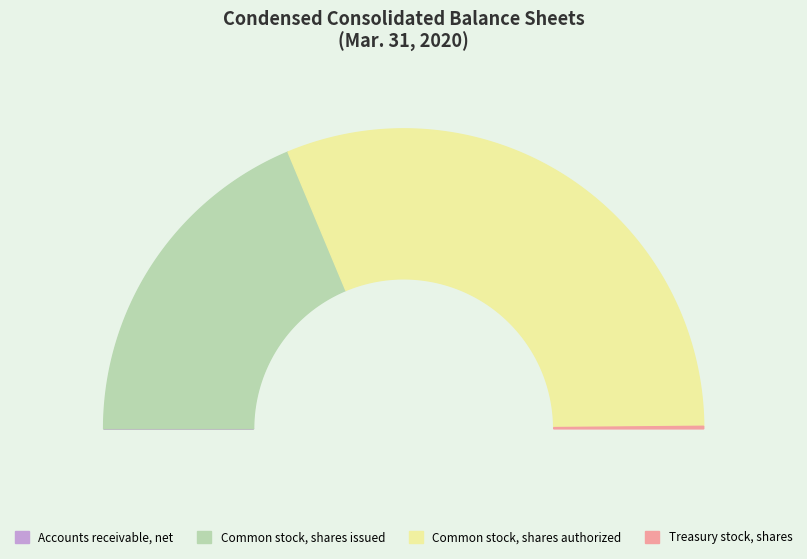

Which has a higher value, Common stock, shares issued or Treasury stock, shares?

Common stock, shares issued